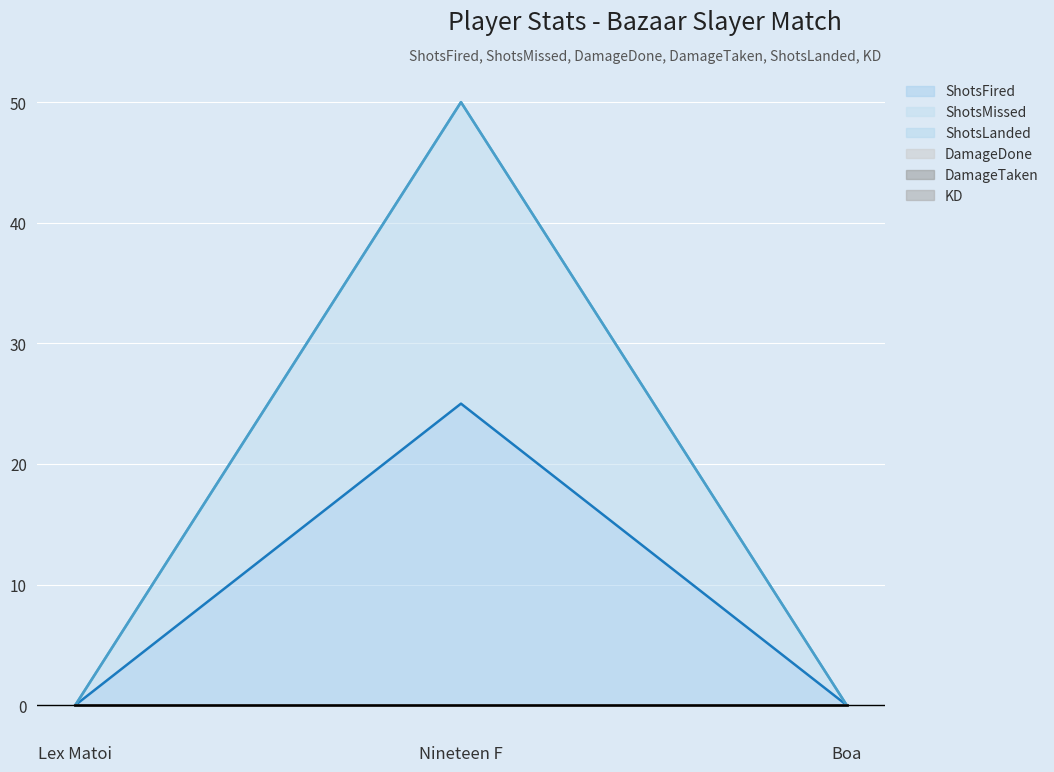

At which label is ShotsFired closest to 12?

Lex Matoi